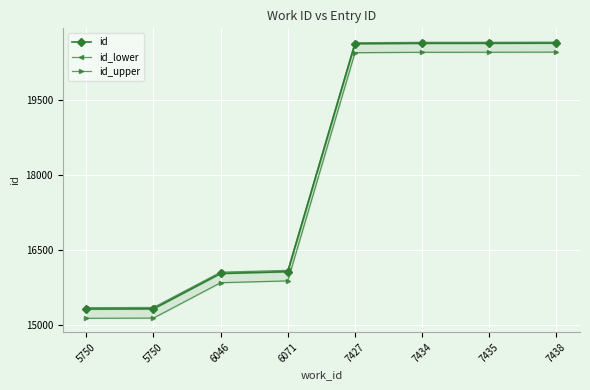

At which label does id_upper first exceed 20437?

7427